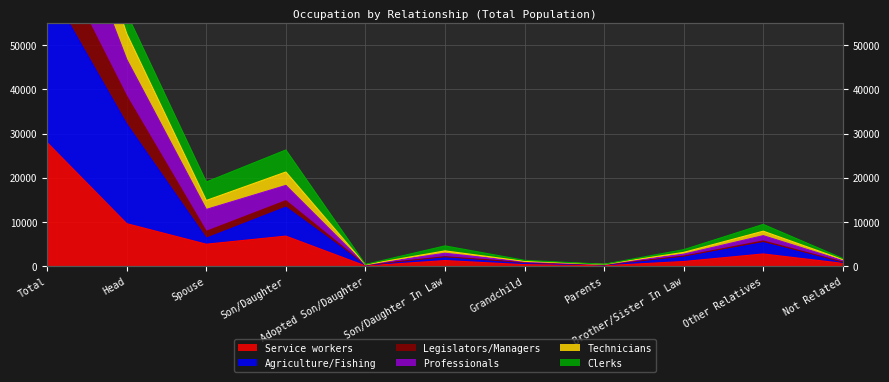

Which has a higher value, Adopted Son/Daughter or Grandchild?

Grandchild